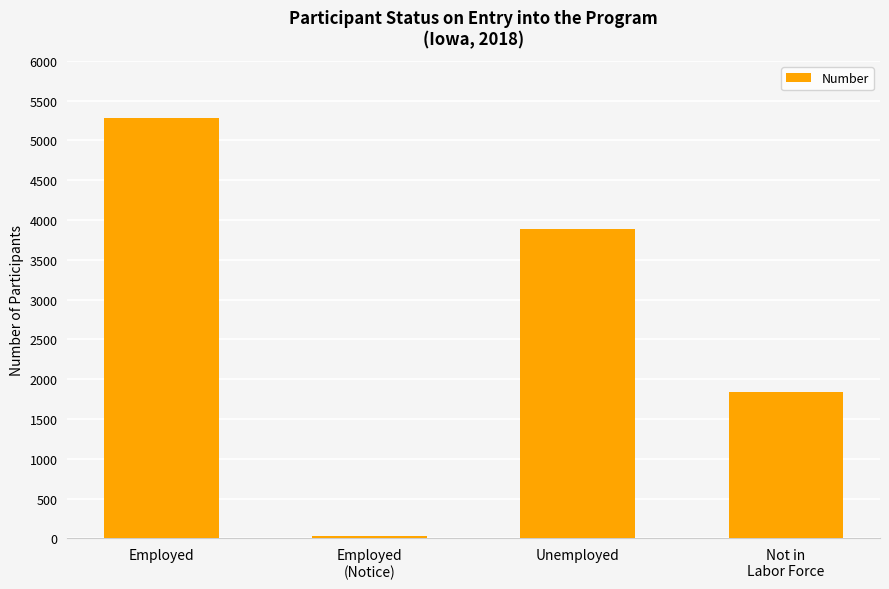

List the labels in order of value, largest first.

Employed, Unemployed, Not in
Labor Force, Employed
(Notice)